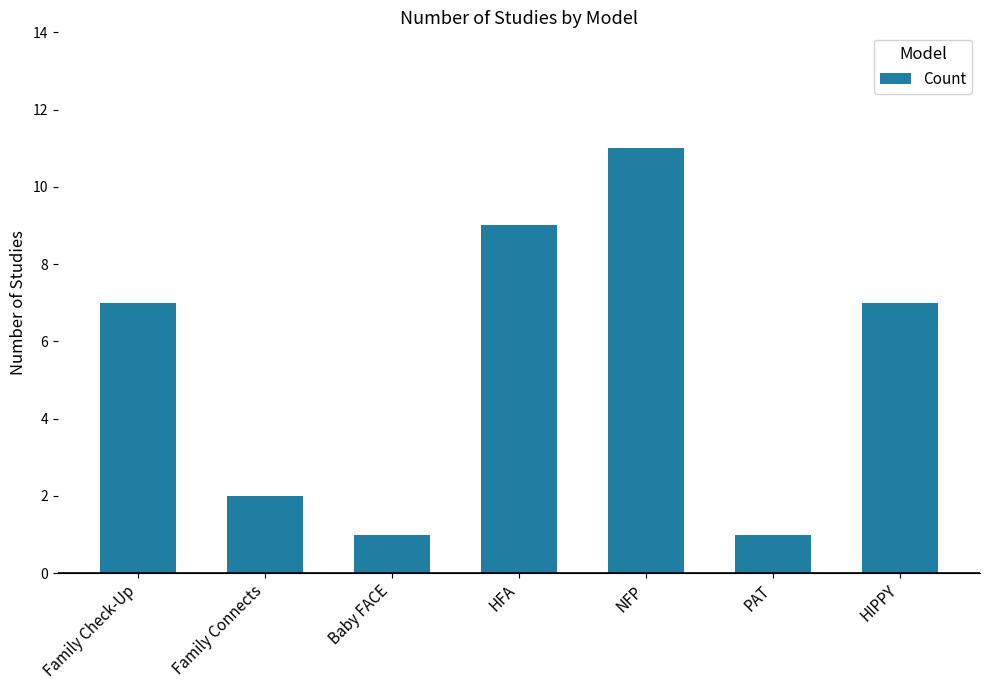

How many bars are there in total?

7